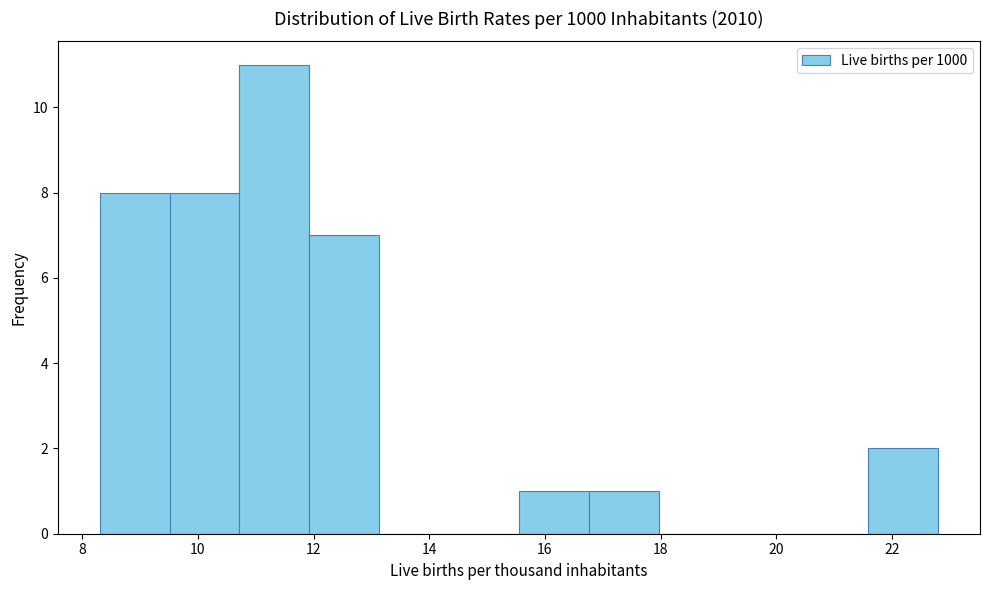

Over which range of the x-axis is the bar tallest?

10.8 to 12.0